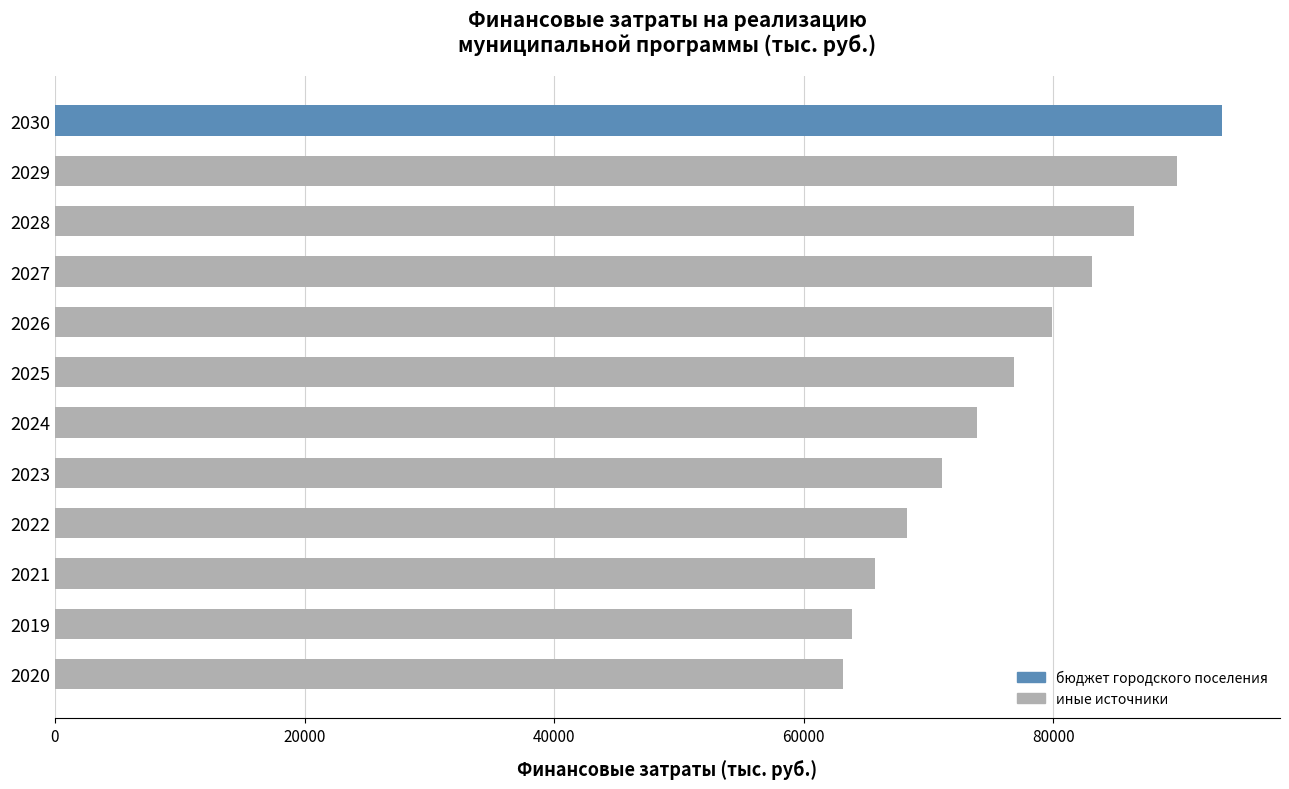

What is the smallest value displayed?

63156.0